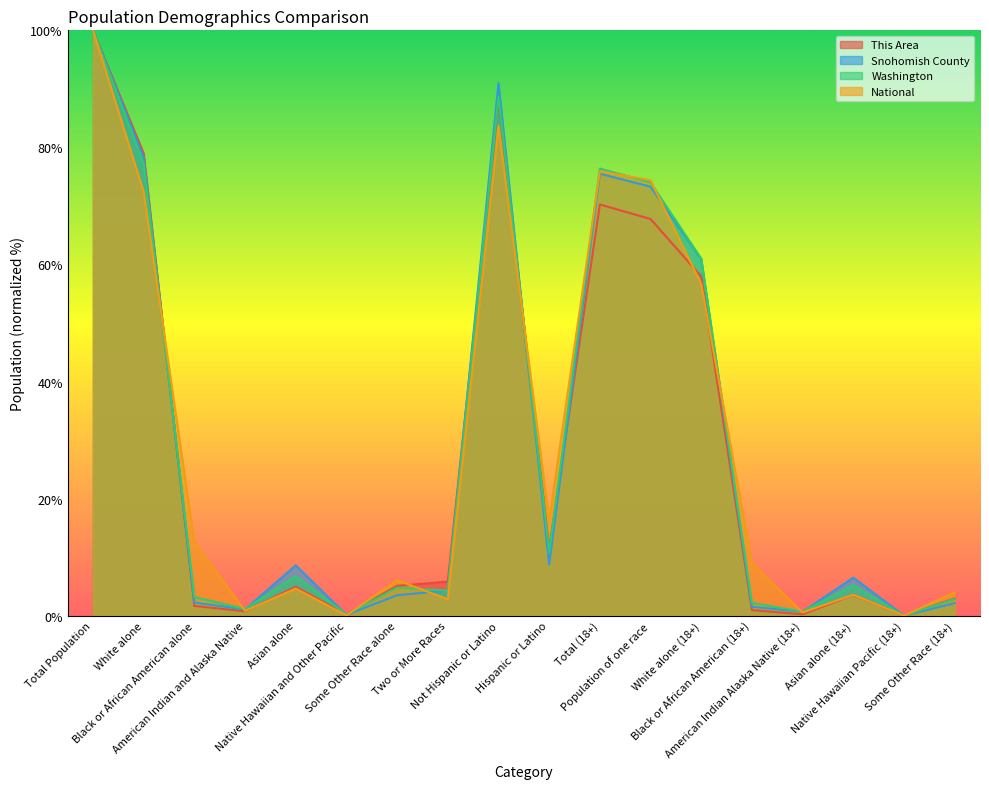

At which label is Snohomish County closest to 50?

White alone (18+)